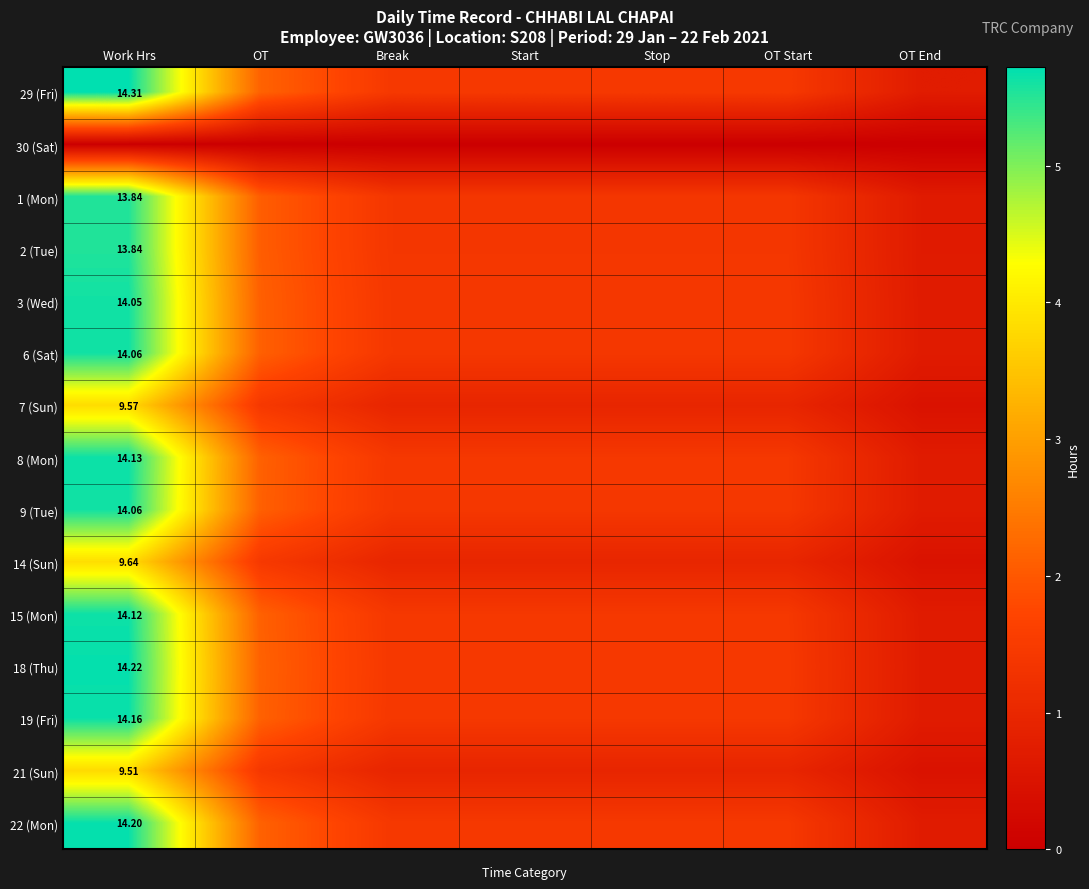

List the labels in order of 29 (Fri) value, smallest first.

OT End, Break, Start, Stop, OT Start, OT, Work Hrs